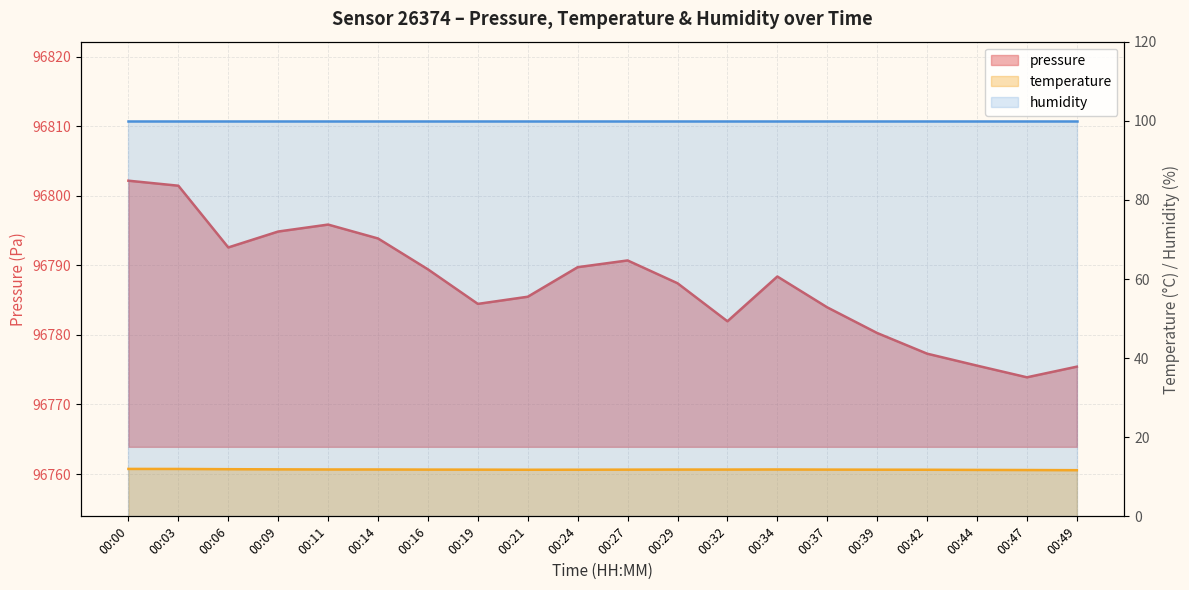

Reading right to left, transcribe all the data shown in this chart.

pressure: 00:49=96775.4	00:47=96773.9	00:44=96775.6	00:42=96777.3	00:39=96780.3	00:37=96784.0	00:34=96788.4	00:32=96782.0	00:29=96787.4	00:27=96790.7	00:24=96789.8	00:21=96785.5	00:19=96784.5	00:16=96789.4	00:14=96793.9	00:11=96795.9	00:09=96794.9	00:06=96792.6	00:03=96801.5	00:00=96802.2
temperature: 00:49=11.7	00:47=11.7	00:44=11.7	00:42=11.8	00:39=11.8	00:37=11.8	00:34=11.8	00:32=11.8	00:29=11.8	00:27=11.8	00:24=11.8	00:21=11.8	00:19=11.8	00:16=11.8	00:14=11.8	00:11=11.8	00:09=11.9	00:06=11.9	00:03=12.0	00:00=12.0